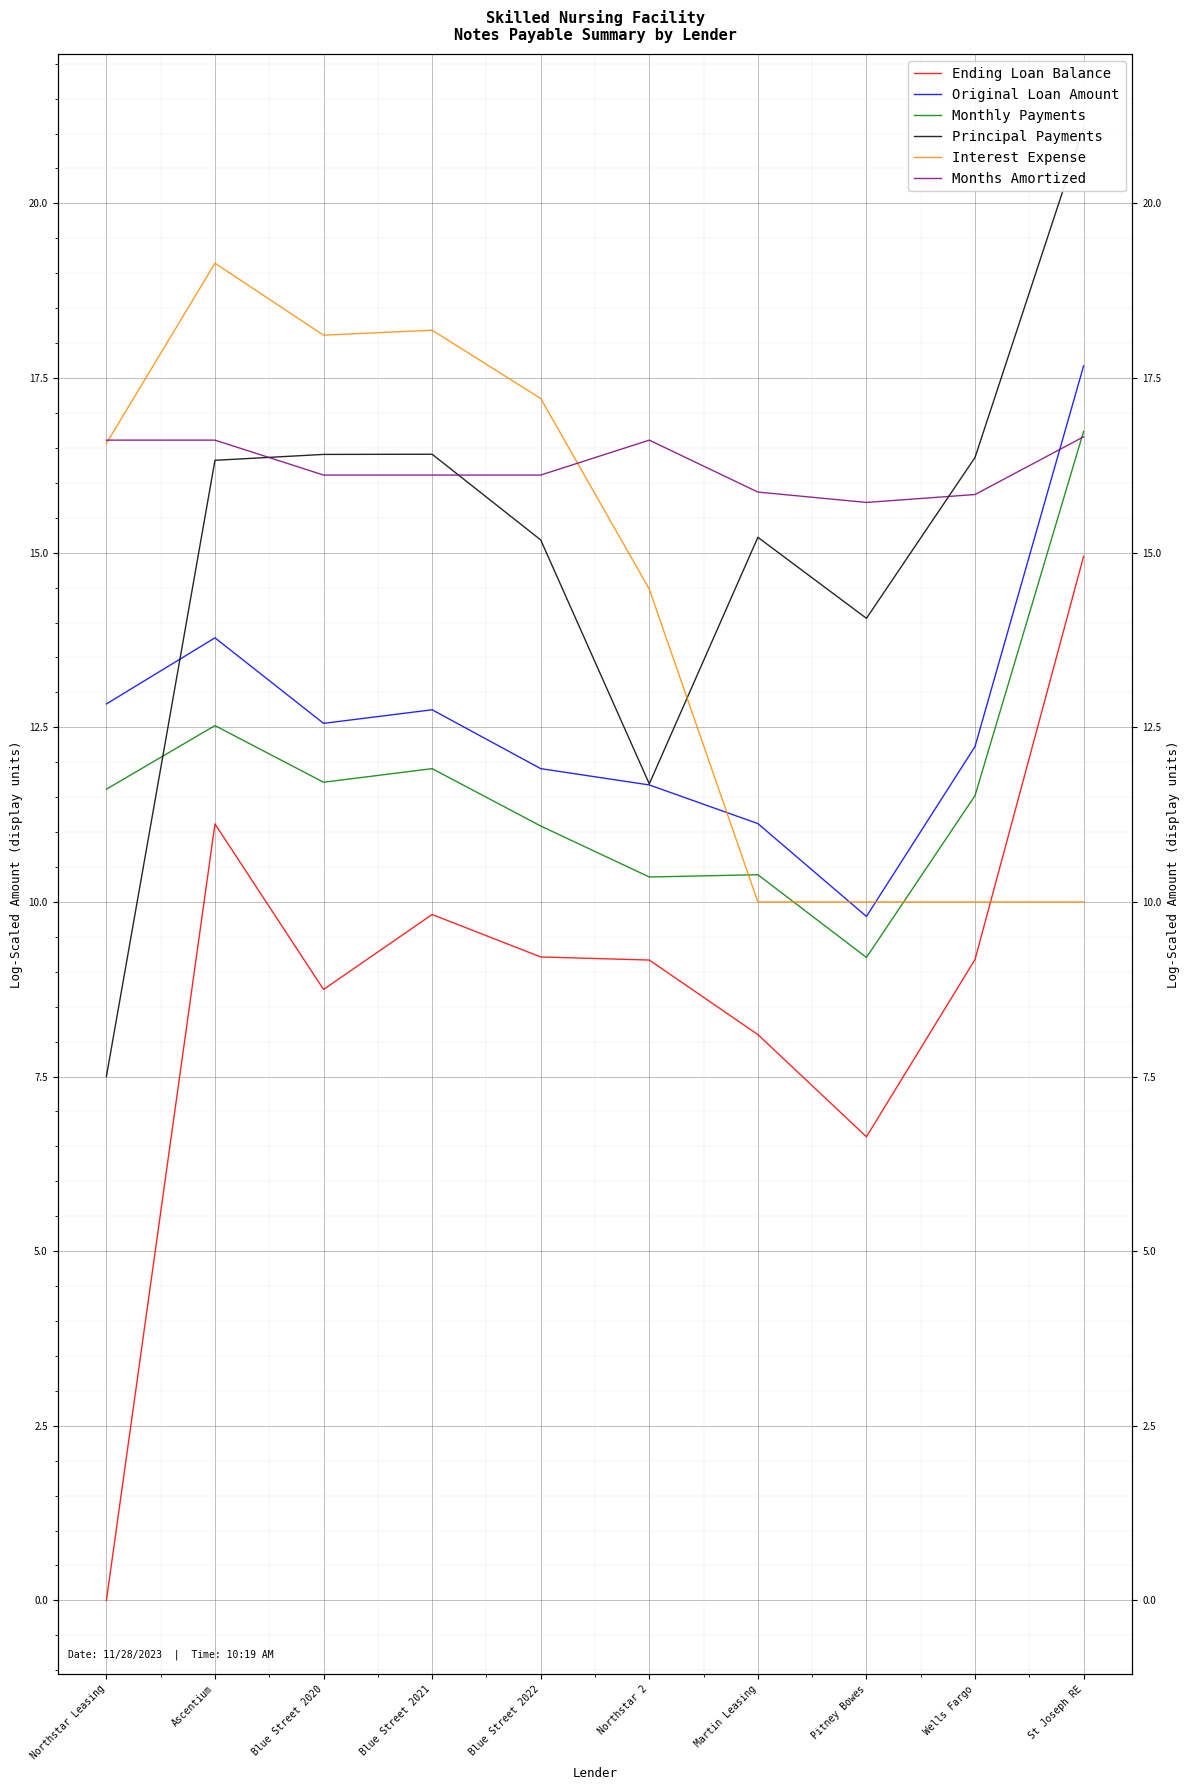

At which category is the sum across all series the highest?

St Joseph RE